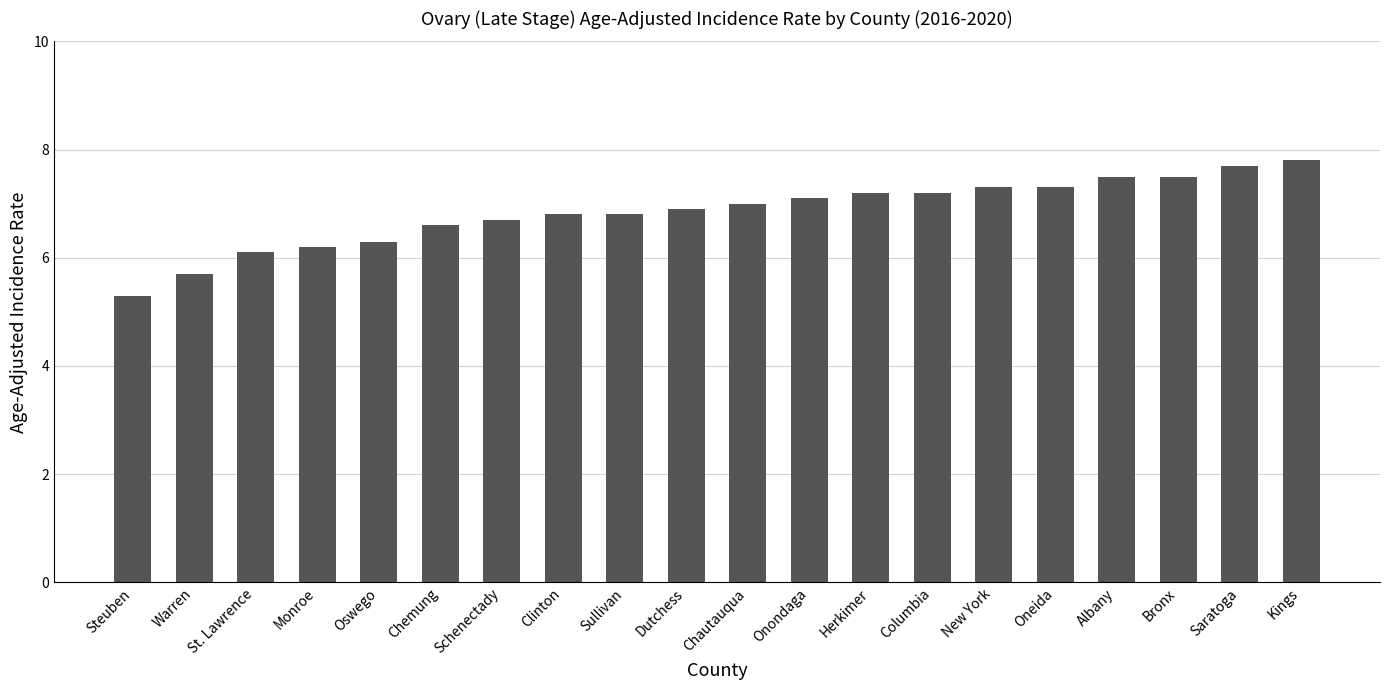

Which category has the lowest value across all series?

Steuben